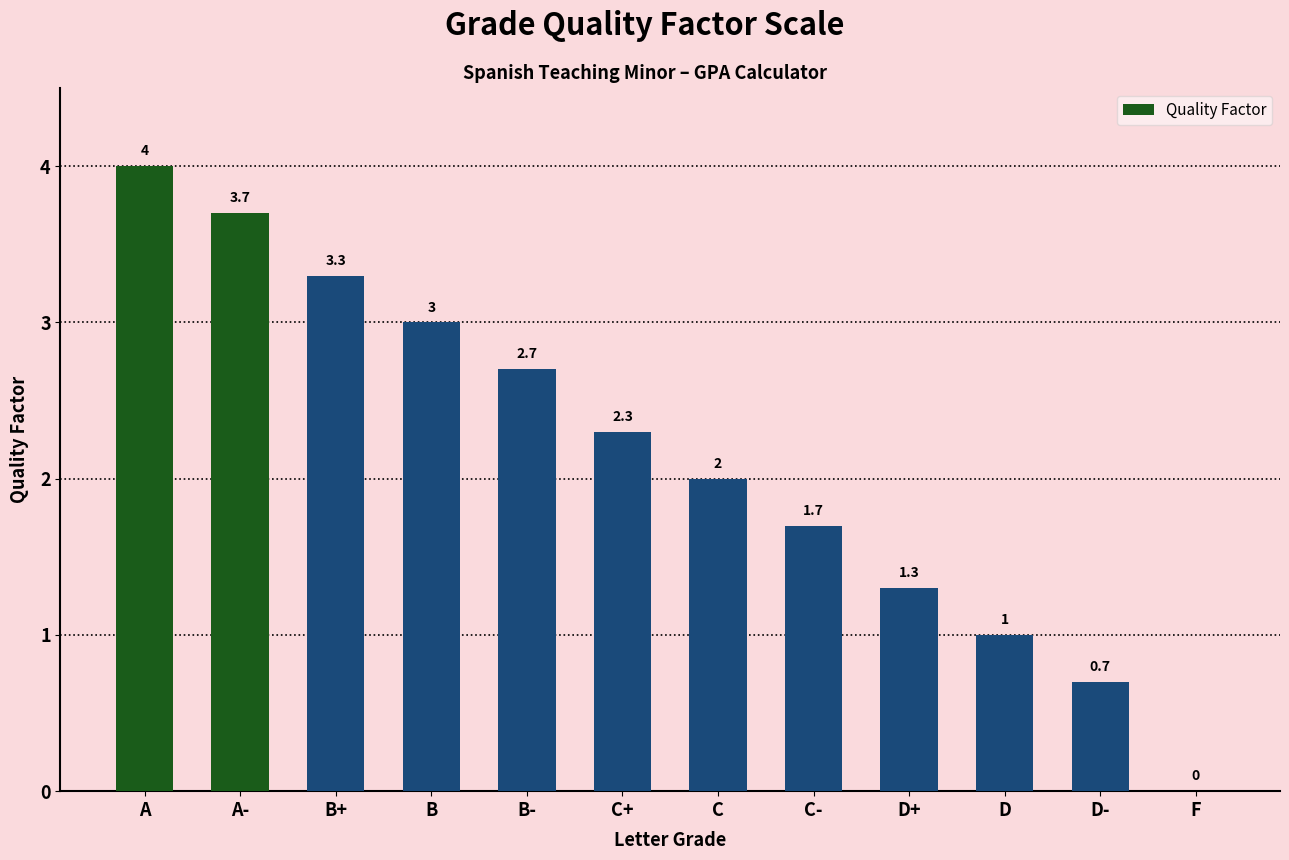

What value does the data have at B-?

2.7